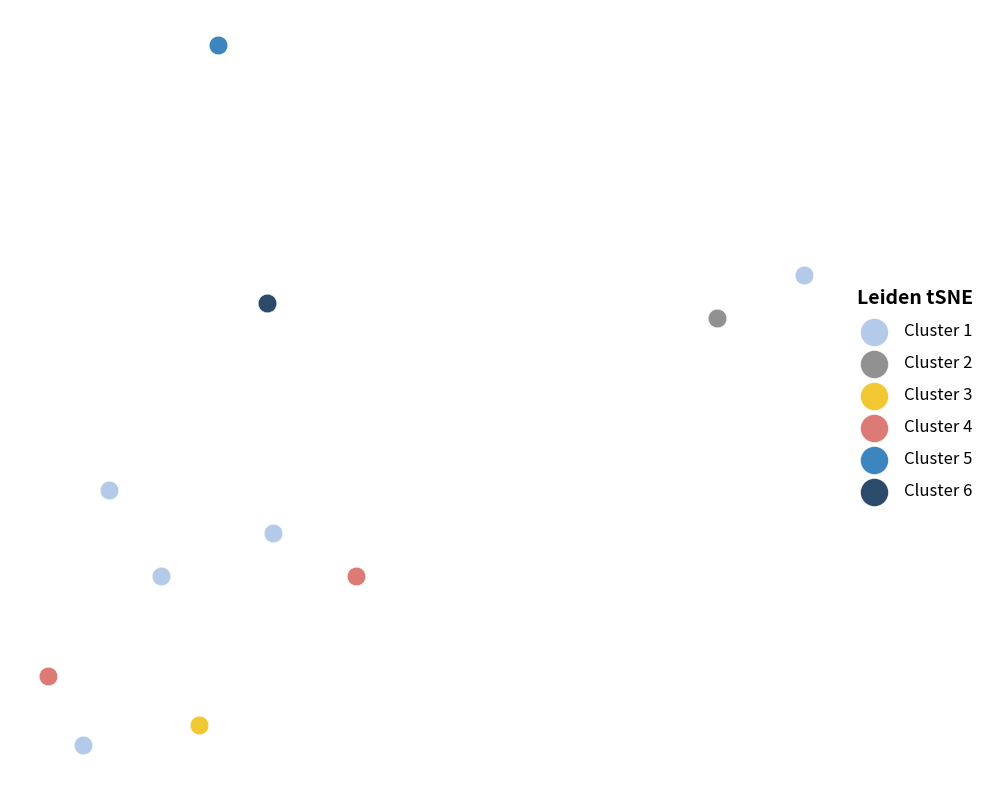

What are all the series names shown in the legend?

Cluster 1, Cluster 2, Cluster 3, Cluster 4, Cluster 5, Cluster 6